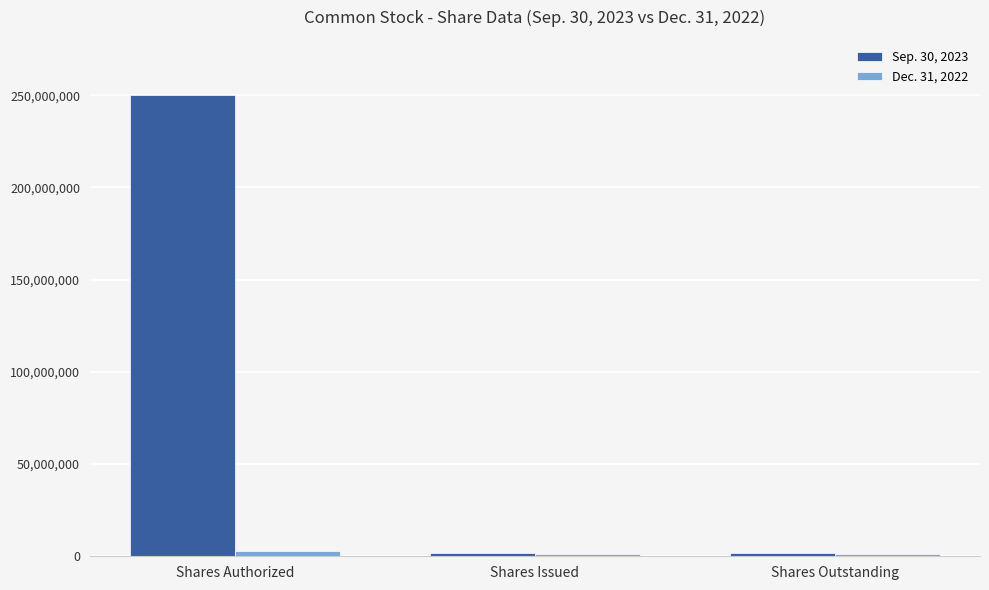

What is the sum of all Sep. 30, 2023 values?

253111160